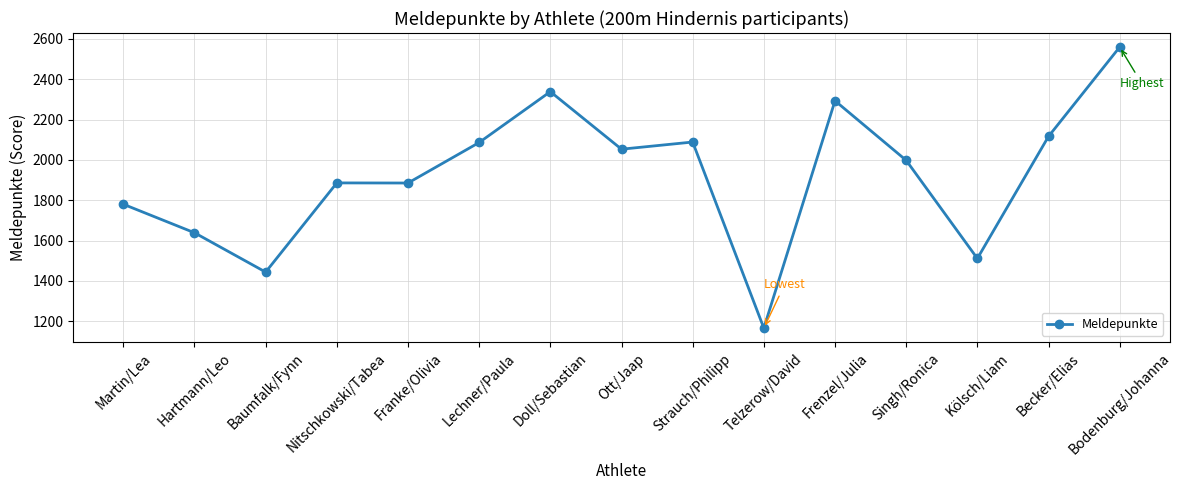

Which label corresponds to the smallest value in the chart?

Telzerow/David